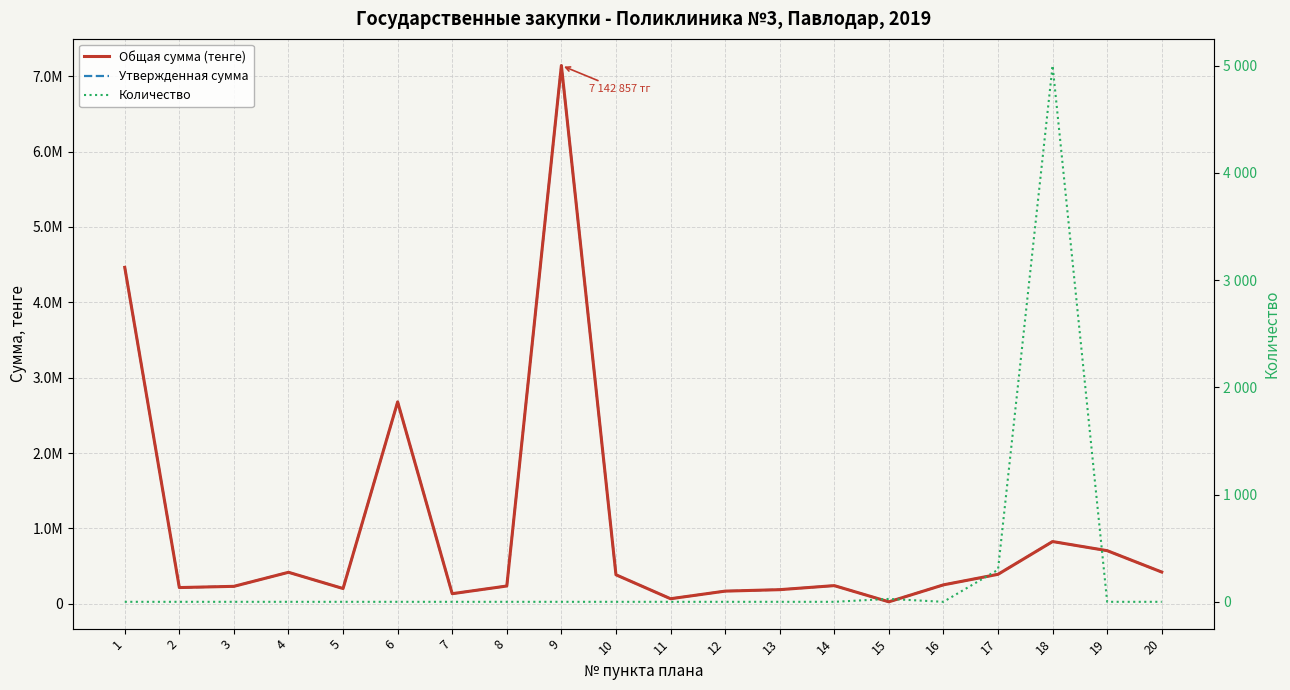

True or false: Количество has more than 0 points higher than both neighbors.

True